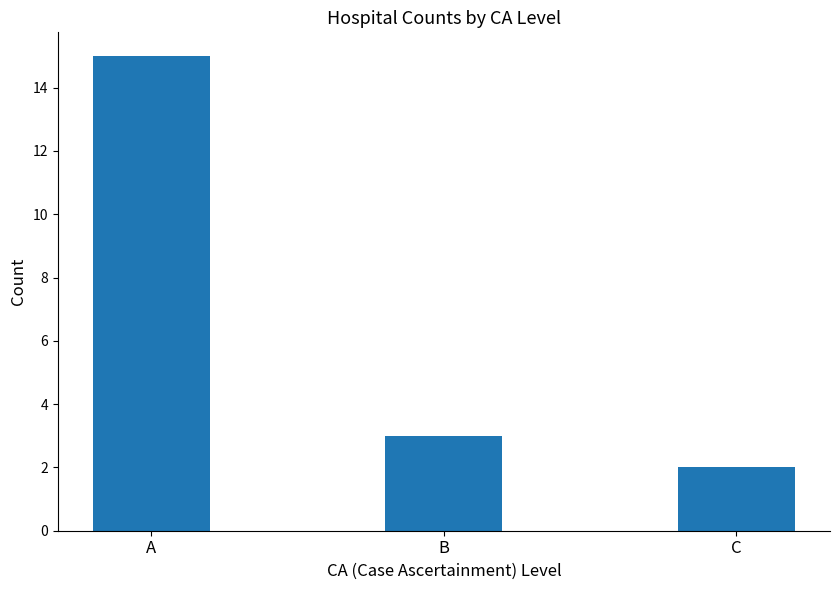

Reading right to left, what are all the values shown in this chart?

C=2	B=3	A=15